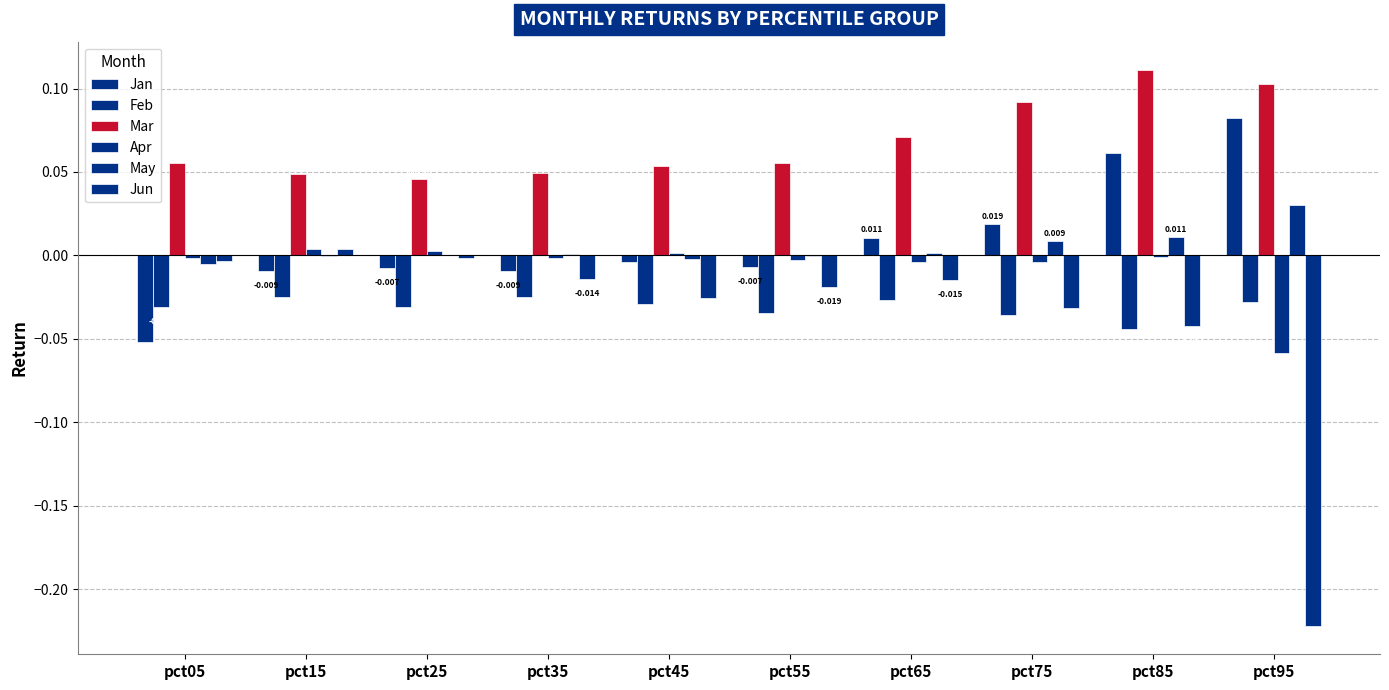

Reading left to right, list all the values displayed in this chart.

Jan: -0.1	-0.0	-0.0	-0.0	-0.0	-0.0	0.0	0.0	0.1	0.1
Feb: -0.0	-0.0	-0.0	-0.0	-0.0	-0.0	-0.0	-0.0	-0.0	-0.0
Mar: 0.1	0.0	0.0	0.0	0.1	0.1	0.1	0.1	0.1	0.1
Apr: -0.0	0.0	0.0	-0.0	0.0	-0.0	-0.0	-0.0	-0.0	-0.1
May: -0.0	-0.0	0.0	0.0	-0.0	-0.0	0.0	0.0	0.0	0.0
Jun: -0.0	0.0	-0.0	-0.0	-0.0	-0.0	-0.0	-0.0	-0.0	-0.2